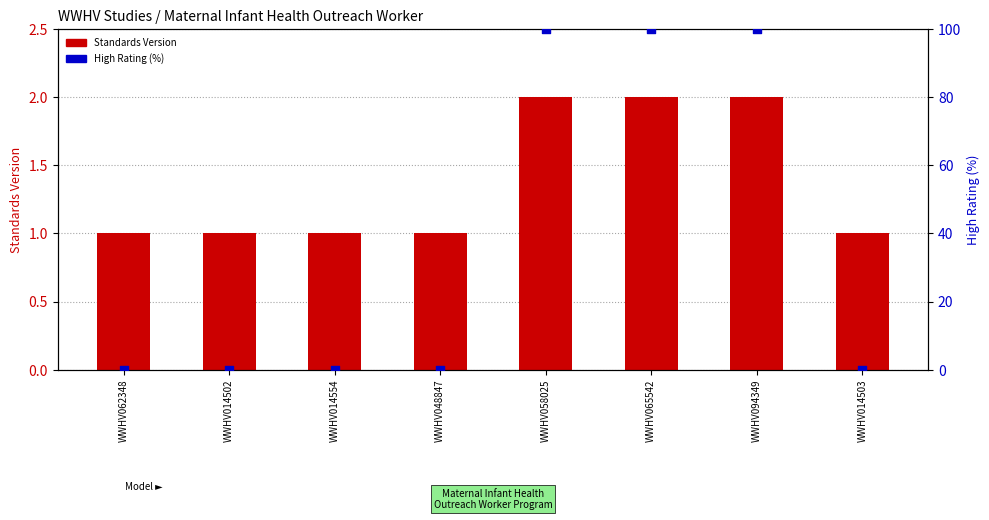

Which series has the largest total across all categories?

High Rating (%)